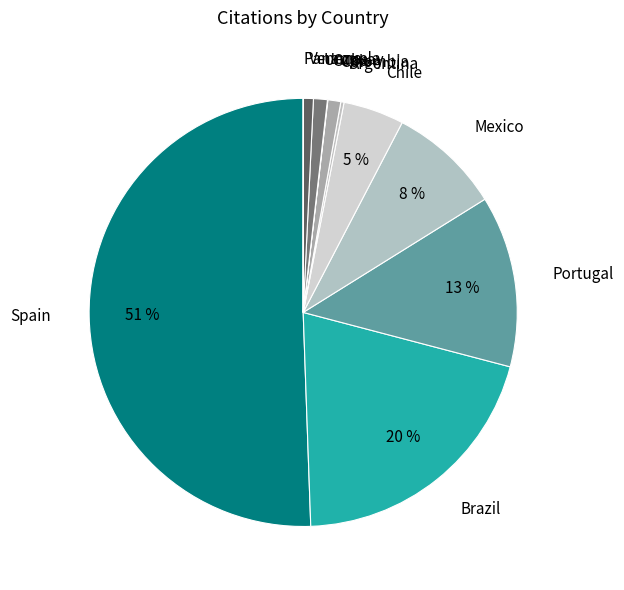

Is it true that Uruguay is 1% of the pie?

True